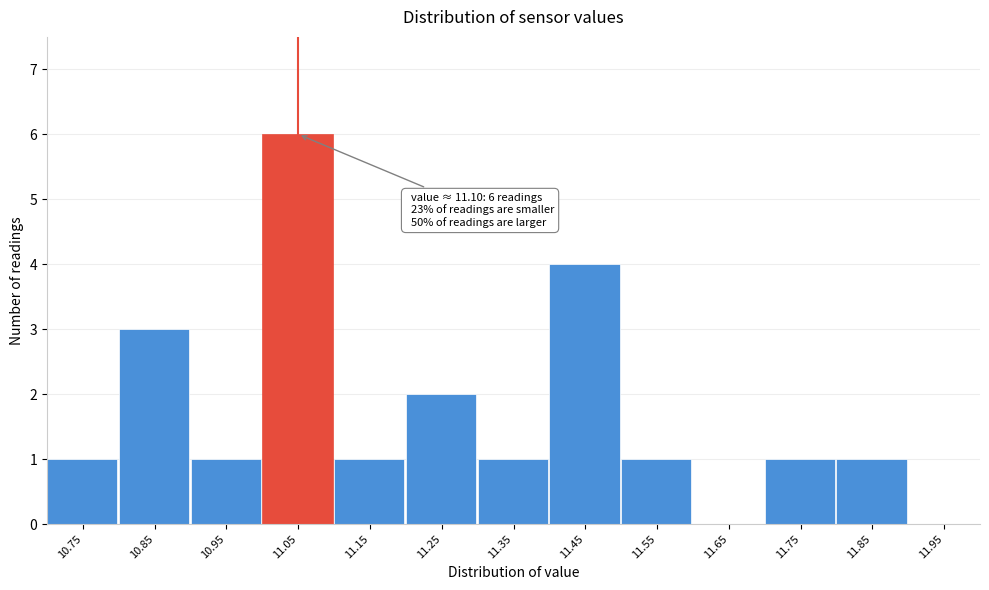

Reading right to left, list all the values displayed in this chart.

11.95=0	11.85=1	11.75=1	11.65=0	11.55=1	11.45=4	11.35=1	11.25=2	11.15=1	11.05=6	10.95=1	10.85=3	10.75=1